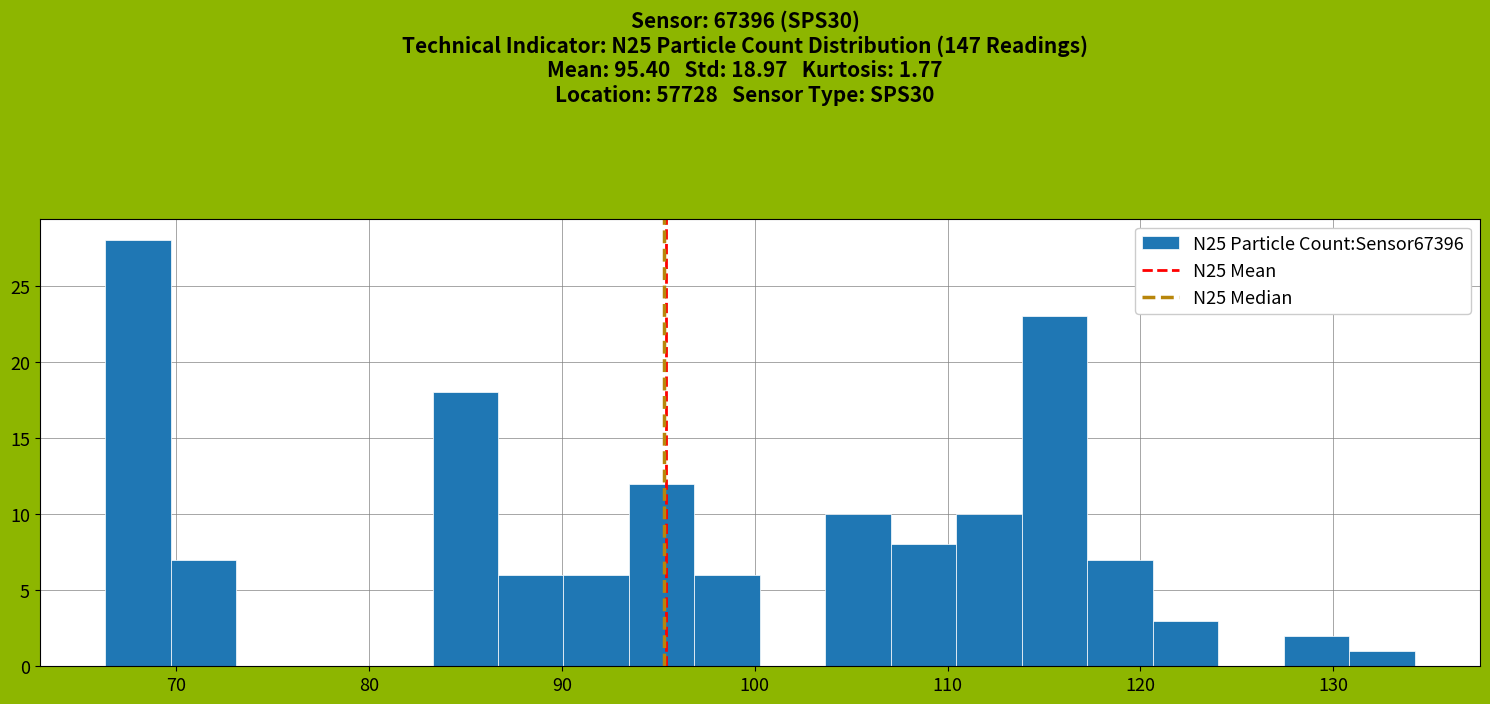

Read against the x-axis, roughly where is the centre of the tallest bar?

68